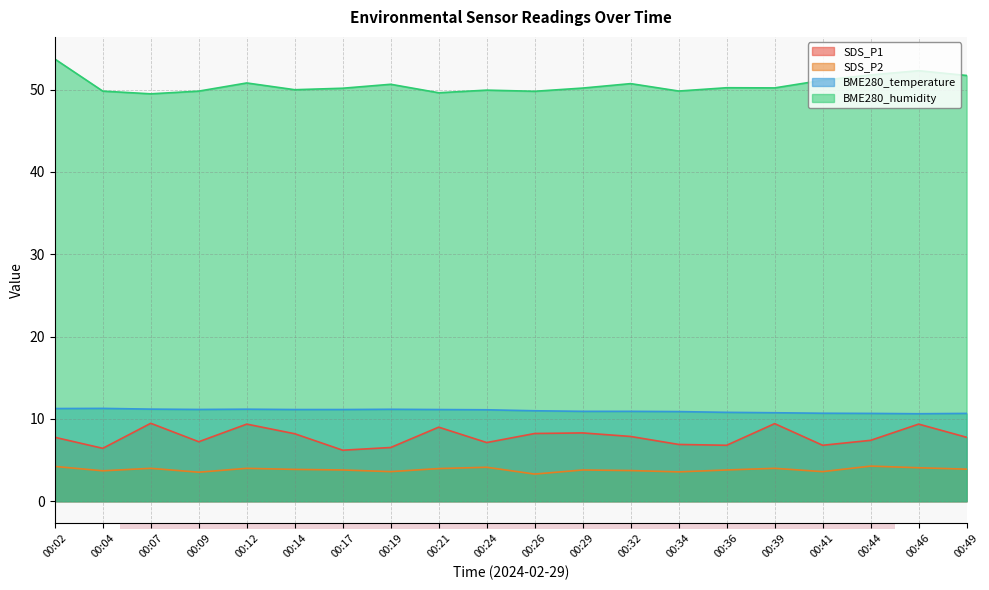

Between 00:26 and 00:24, which is larger?

00:26